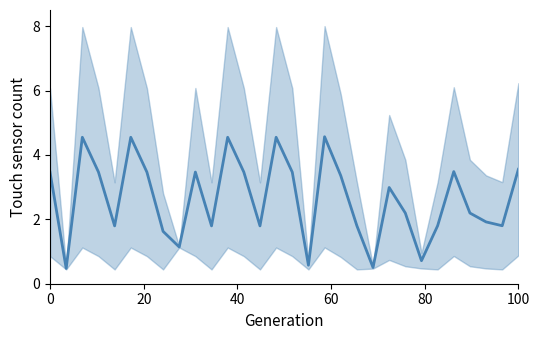

Reading left to right, transcribe all the data shown in this chart.

3.5	0.5	4.5	3.5	1.8	4.5	3.5	1.6	1.1	3.5	1.8	4.5	3.5	1.8	4.5	3.5	0.6	4.6	3.4	1.8	0.5	3.0	2.2	0.7	1.8	3.5	2.2	1.9	1.8	3.6